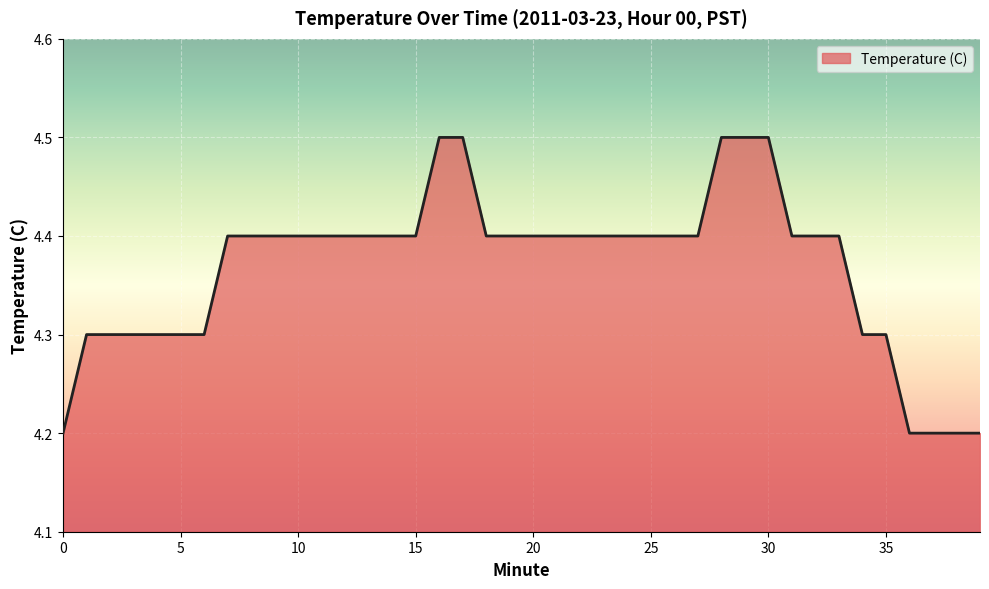

Reading left to right, what are all the values shown in this chart?

4.2	4.3	4.3	4.3	4.3	4.3	4.3	4.4	4.4	4.4	4.4	4.4	4.4	4.4	4.4	4.4	4.5	4.5	4.4	4.4	4.4	4.4	4.4	4.4	4.4	4.4	4.4	4.4	4.5	4.5	4.5	4.4	4.4	4.4	4.3	4.3	4.2	4.2	4.2	4.2